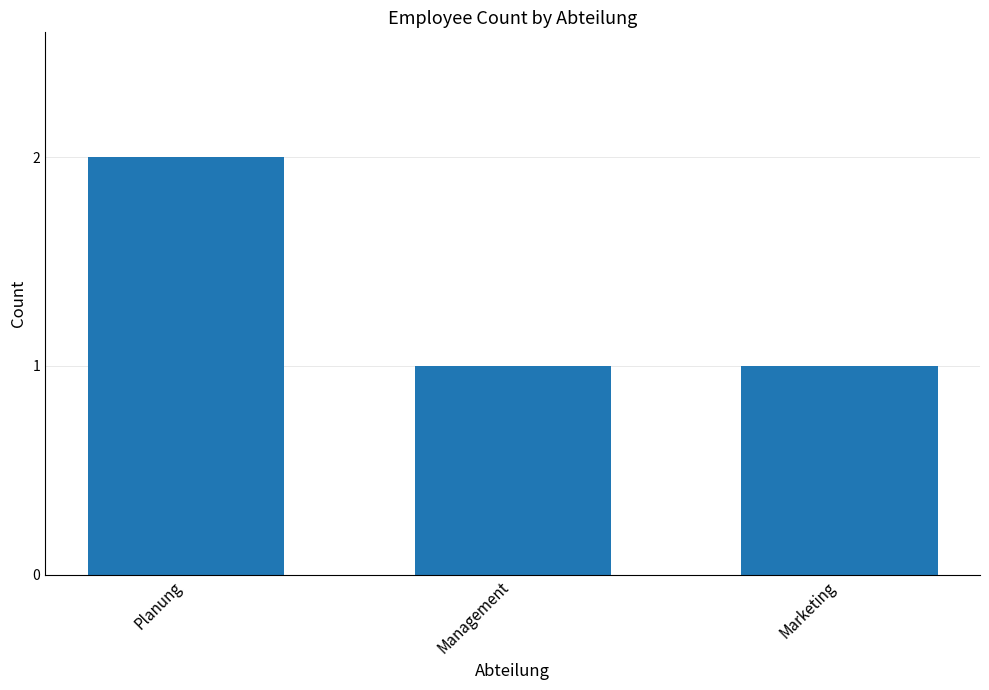

The chart shows a value of 1 at Management. True or false?

True